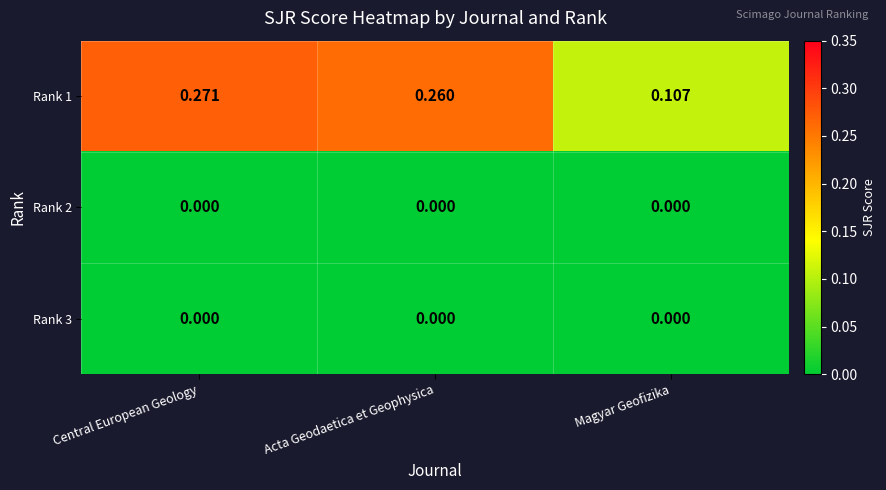

List the labels in order of Rank 1 value, smallest first.

Magyar Geofizika, Acta Geodaetica et Geophysica, Central European Geology